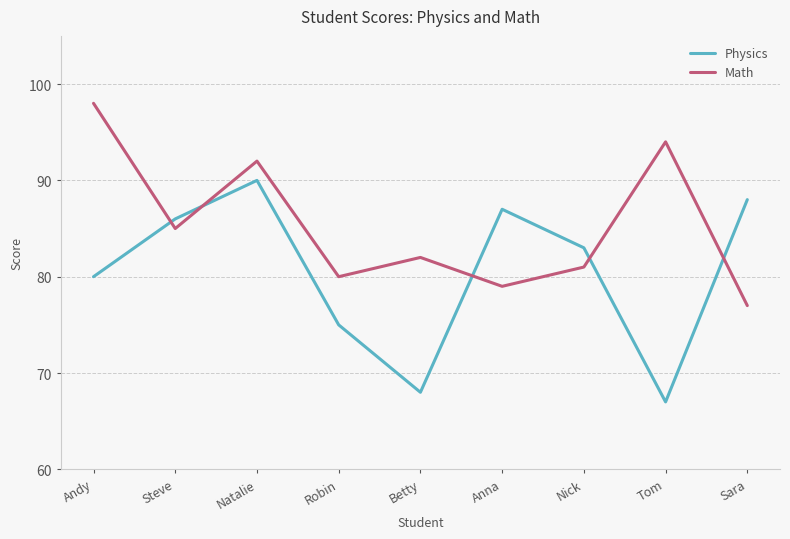

At which category does Math reach its first local valley?

Steve